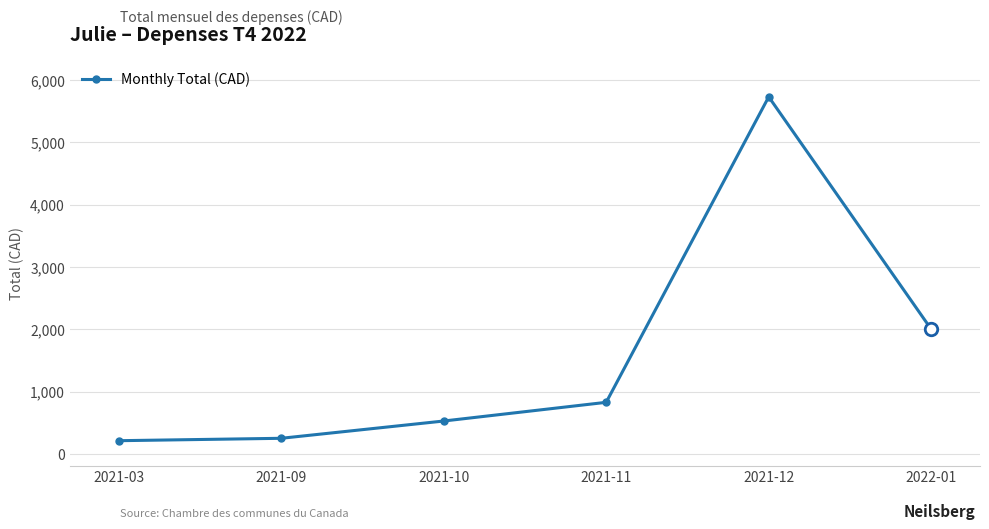

Reading right to left, what are all the values shown in this chart?

1998.6	5727.0	827.1	527.1	250.0	211.5